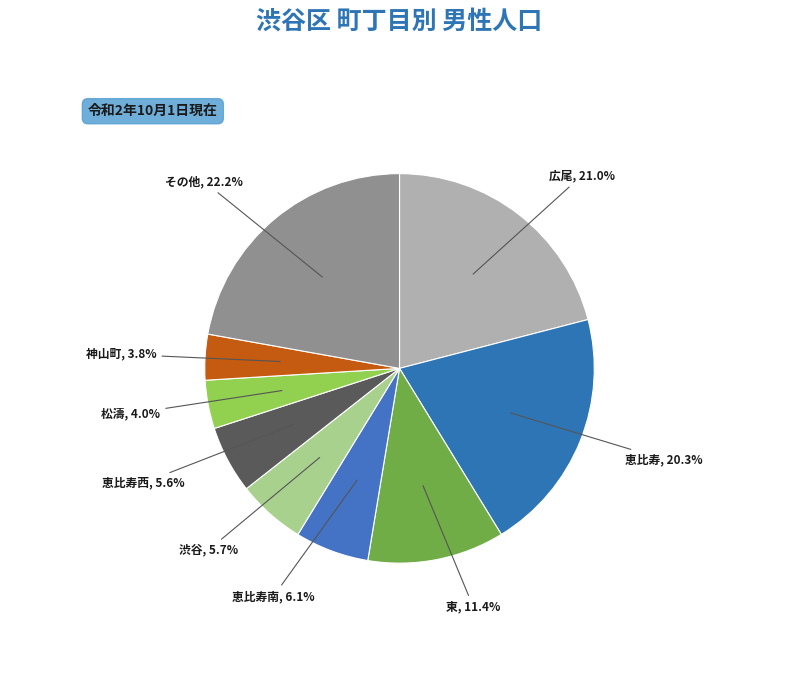

Is there a majority slice in this chart?

No